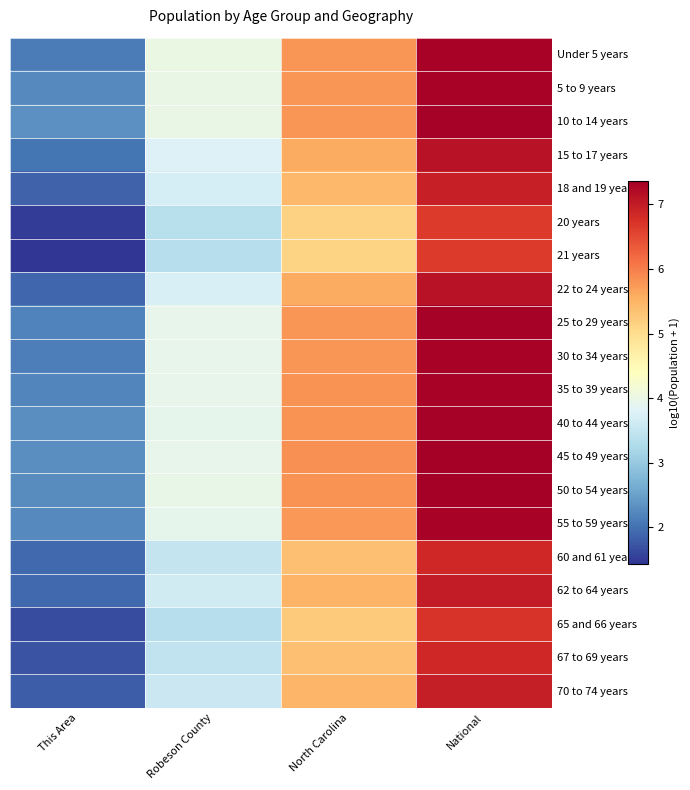

Rank the series at This Area from lowest to highest value.

21 years, 20 years, 65 and 66 years, 67 to 69 years, 70 to 74 years, 18 and 19 years, 22 to 24 years, 62 to 64 years, 60 and 61 years, 15 to 17 years, Under 5 years, 30 to 34 years, 25 to 29 years, 35 to 39 years, 55 to 59 years, 5 to 9 years, 50 to 54 years, 40 to 44 years, 45 to 49 years, 10 to 14 years